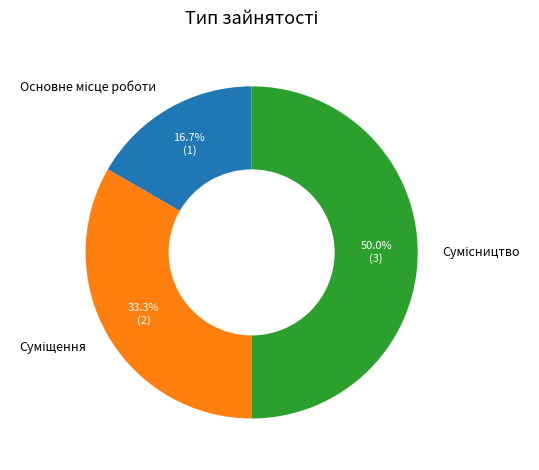

True or false: Основне місце роботи accounts for 6% of the total.

False